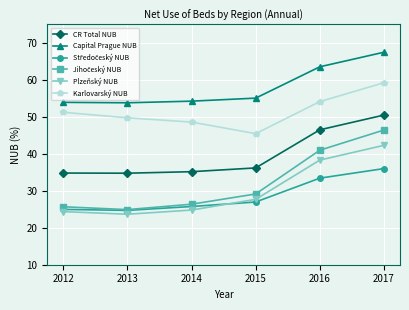

What is the greatest value displayed?

67.5